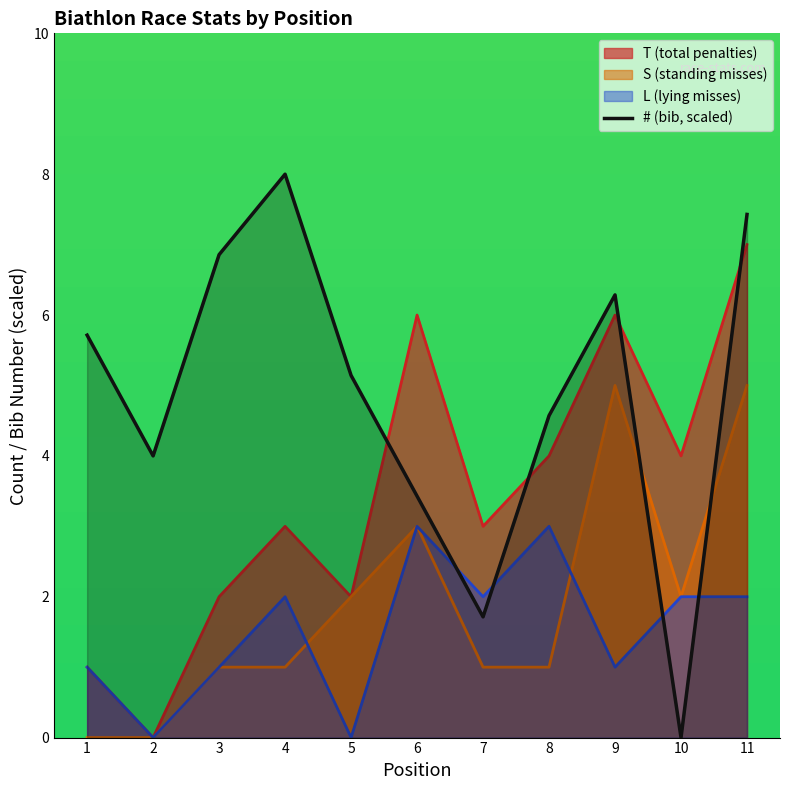

Read the value at 8.

4.6